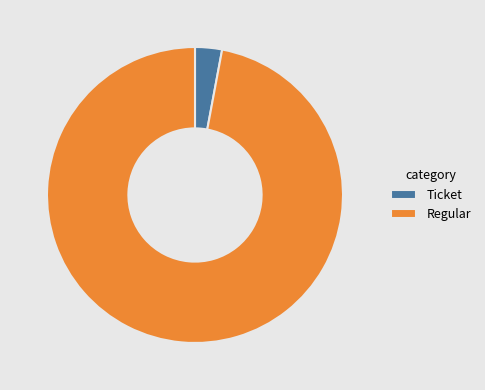

What is the smallest slice in the pie chart?

Ticket